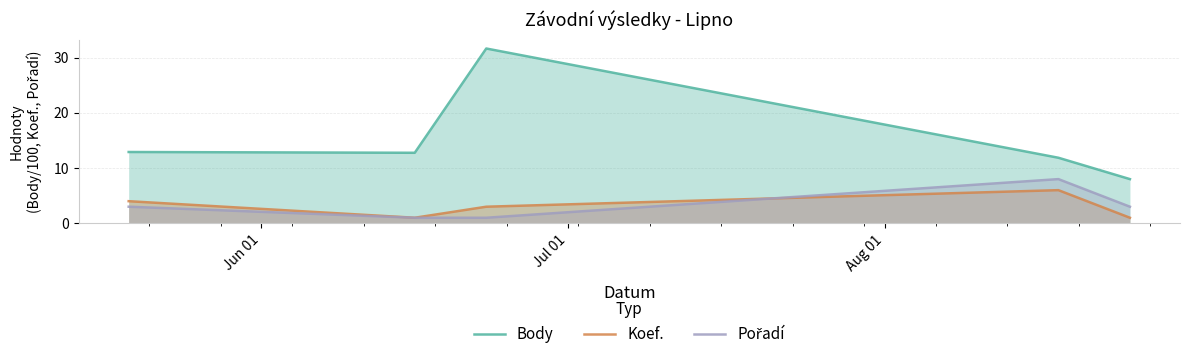

True or false: Body and Koef. cross at least once.

False